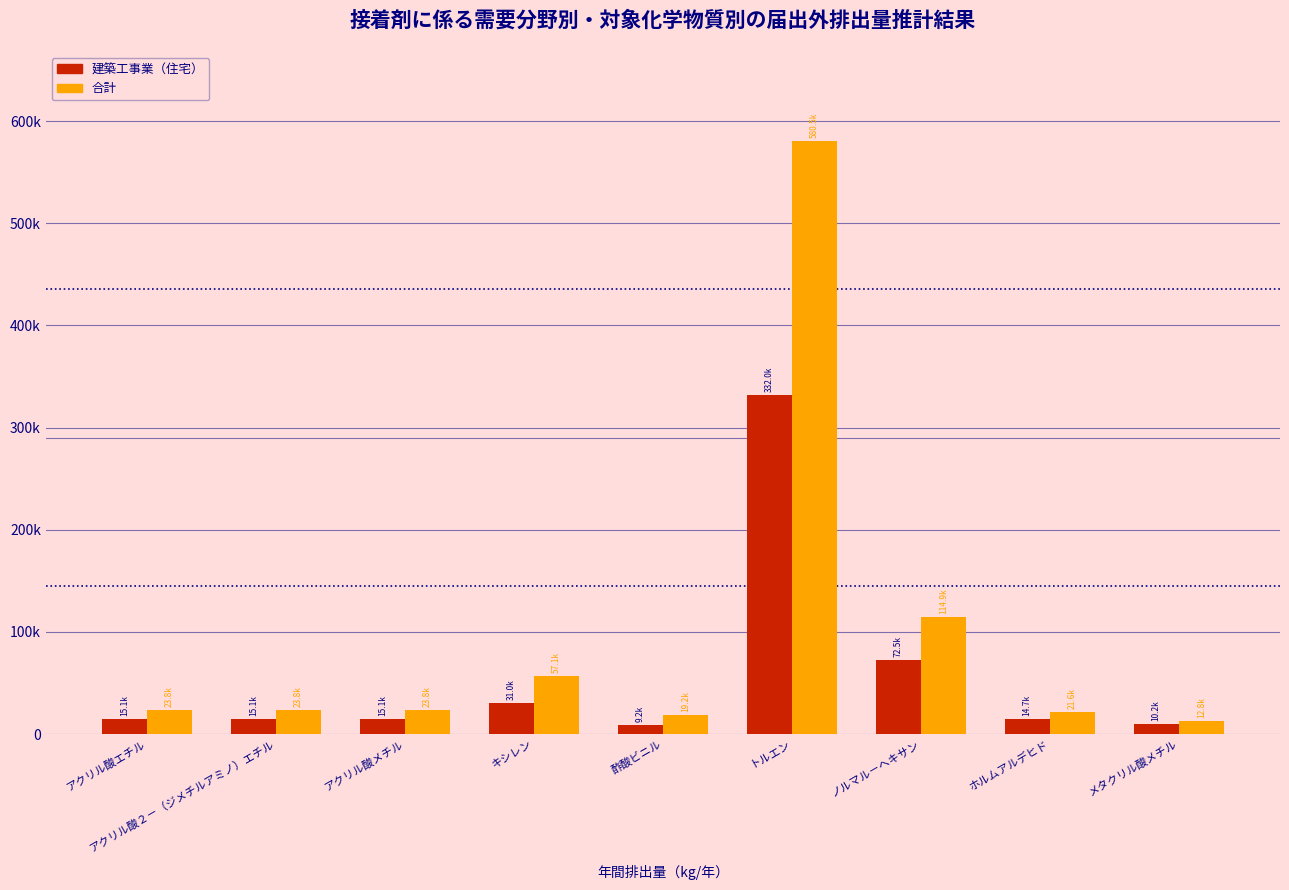

Are the bars horizontal?

No